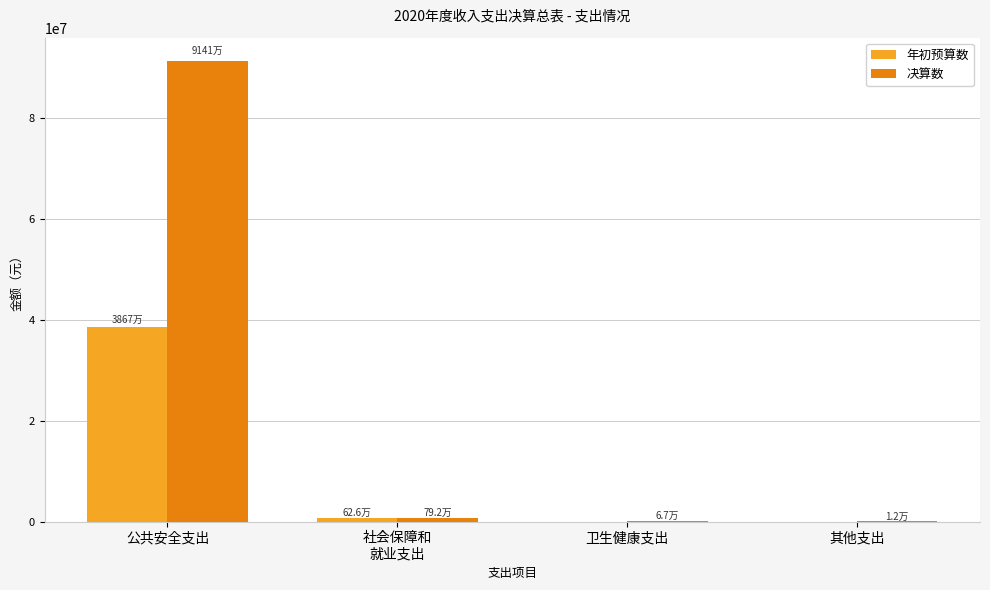

Which category has the highest value in the 年初预算数 series?

公共安全支出